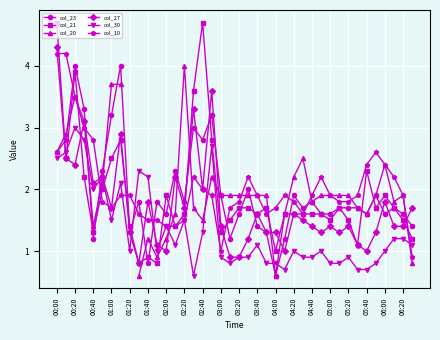

True or false: col_21 and col_20 cross at least once.

True